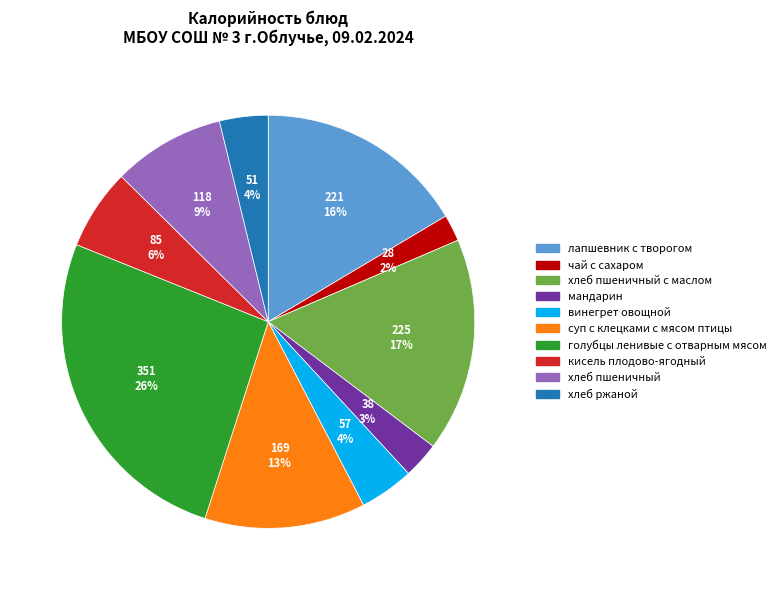

To the nearest percent, what percentage of the pie is кисель плодово-ягодный?

6%